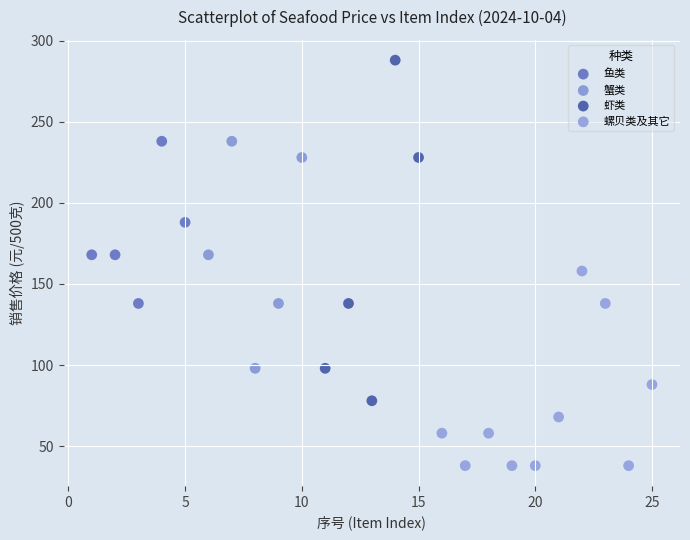

Which series contains the lowest Y value?

螺贝类及其它